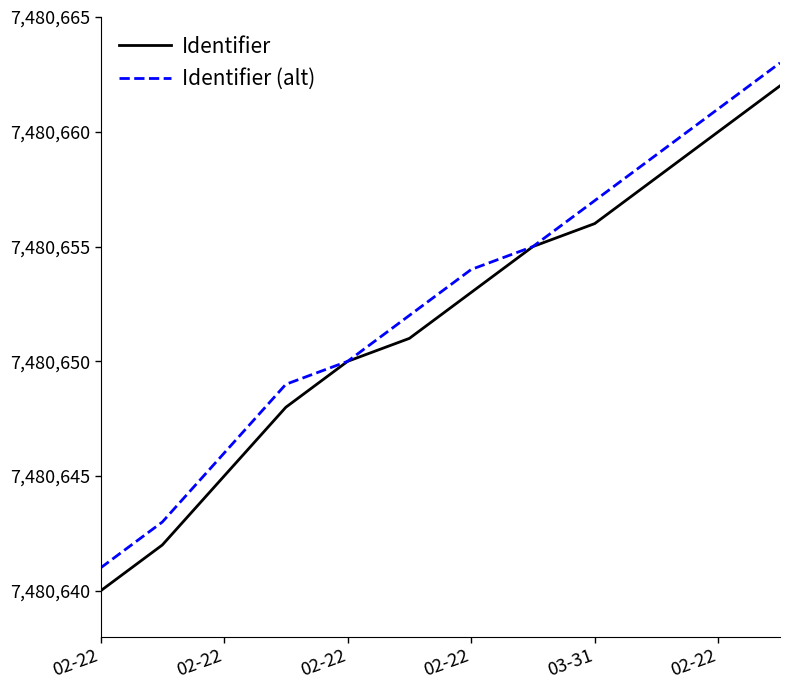

What are all the series names shown in the legend?

Identifier, Identifier (alt)